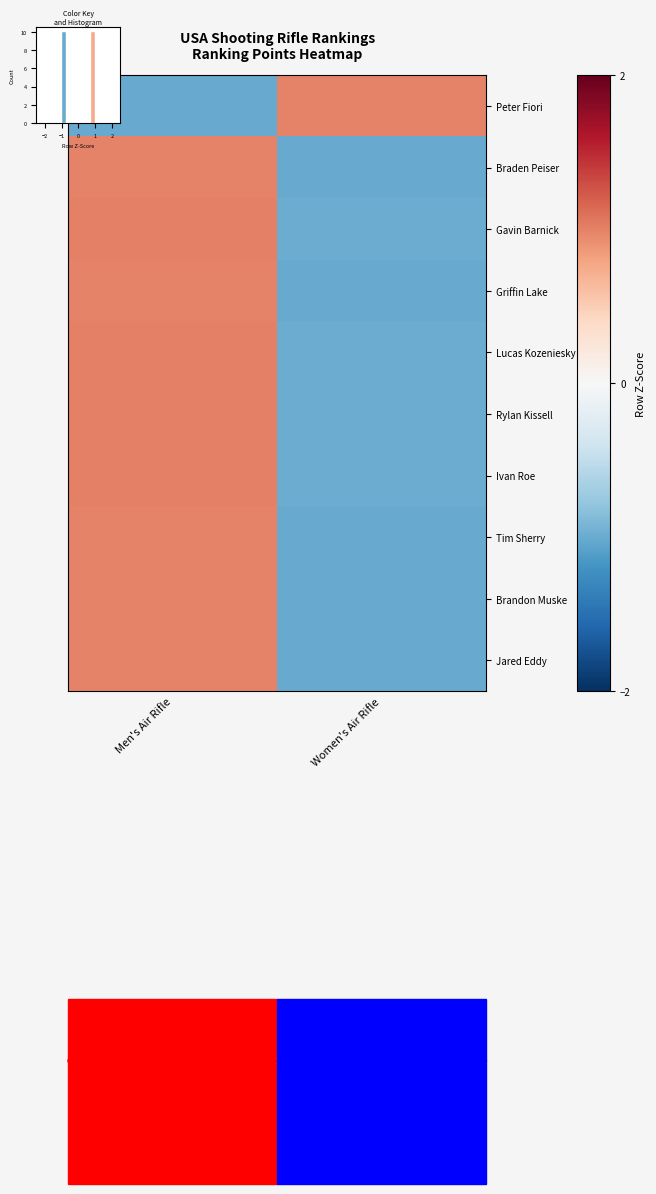

Is it true that Gavin Barnick equals 1.0 at Men's Air Rifle?

True